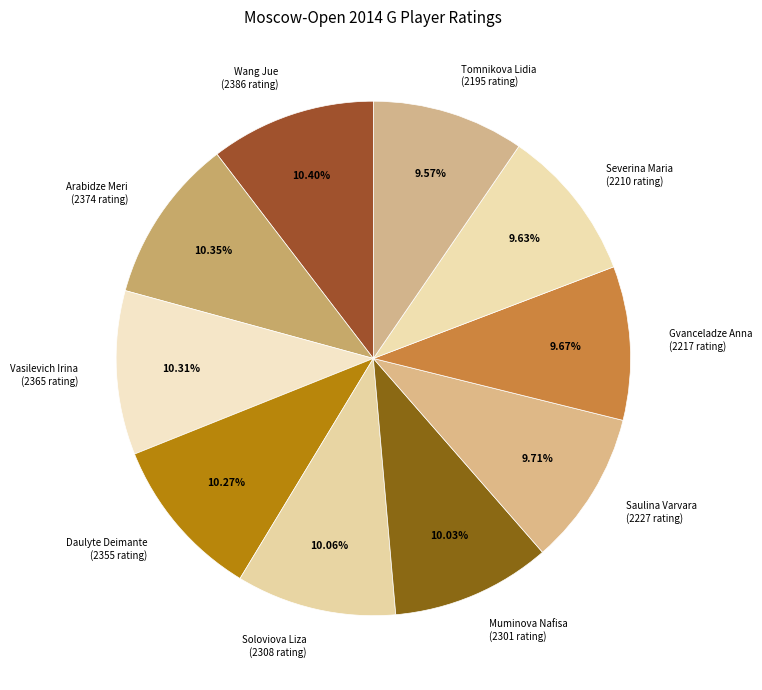

To the nearest percent, what portion does Vasilevich Irina represent?

10%